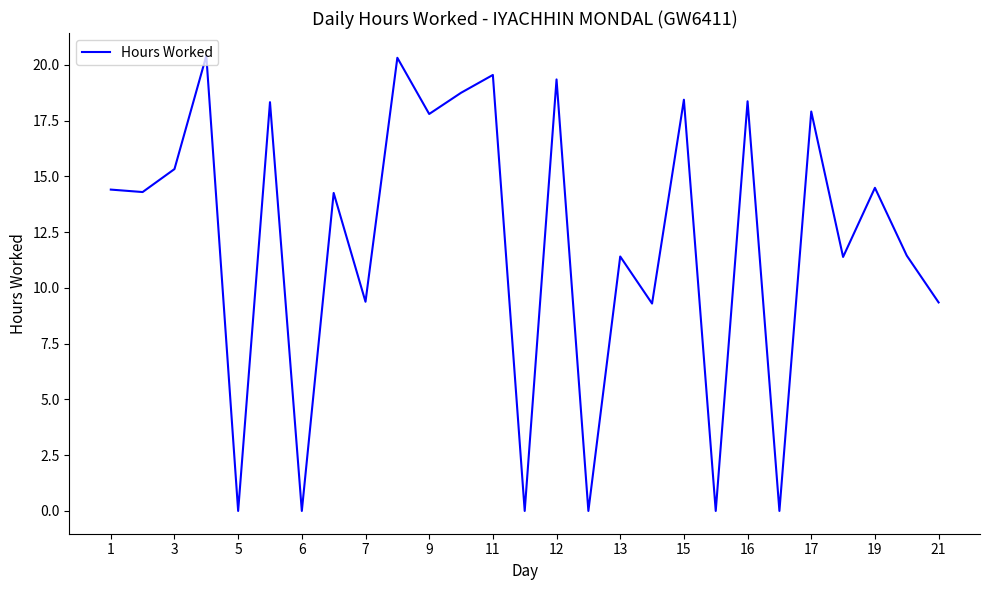

What is the difference between the maximum and minimum values?

20.4